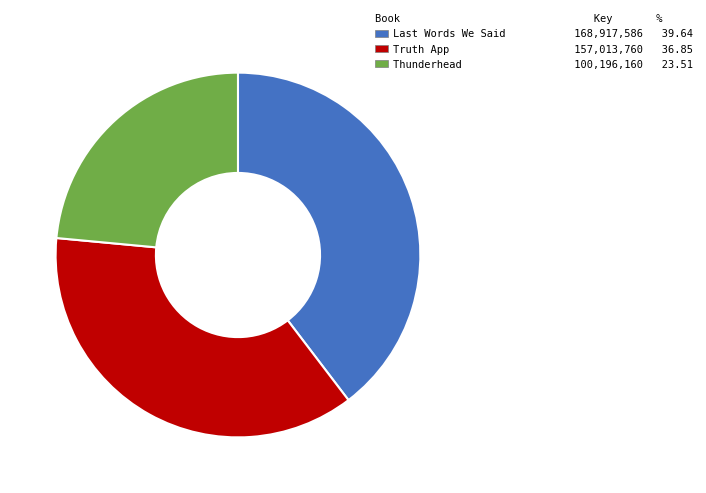

Which slice is the largest?

Last Words We Said